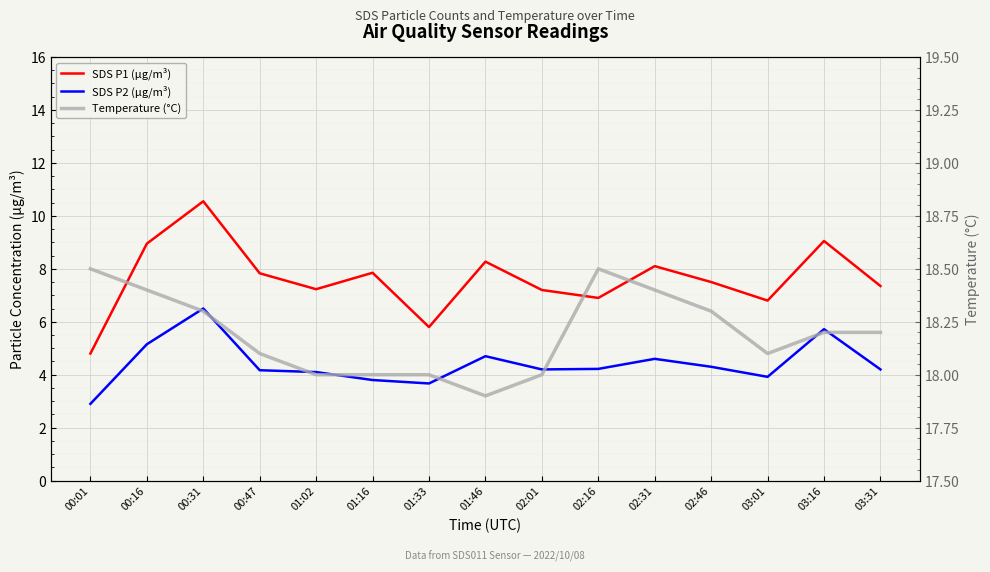

What is the value of the SDS P1 (µg/m³) point at the 1st from the left?

4.8